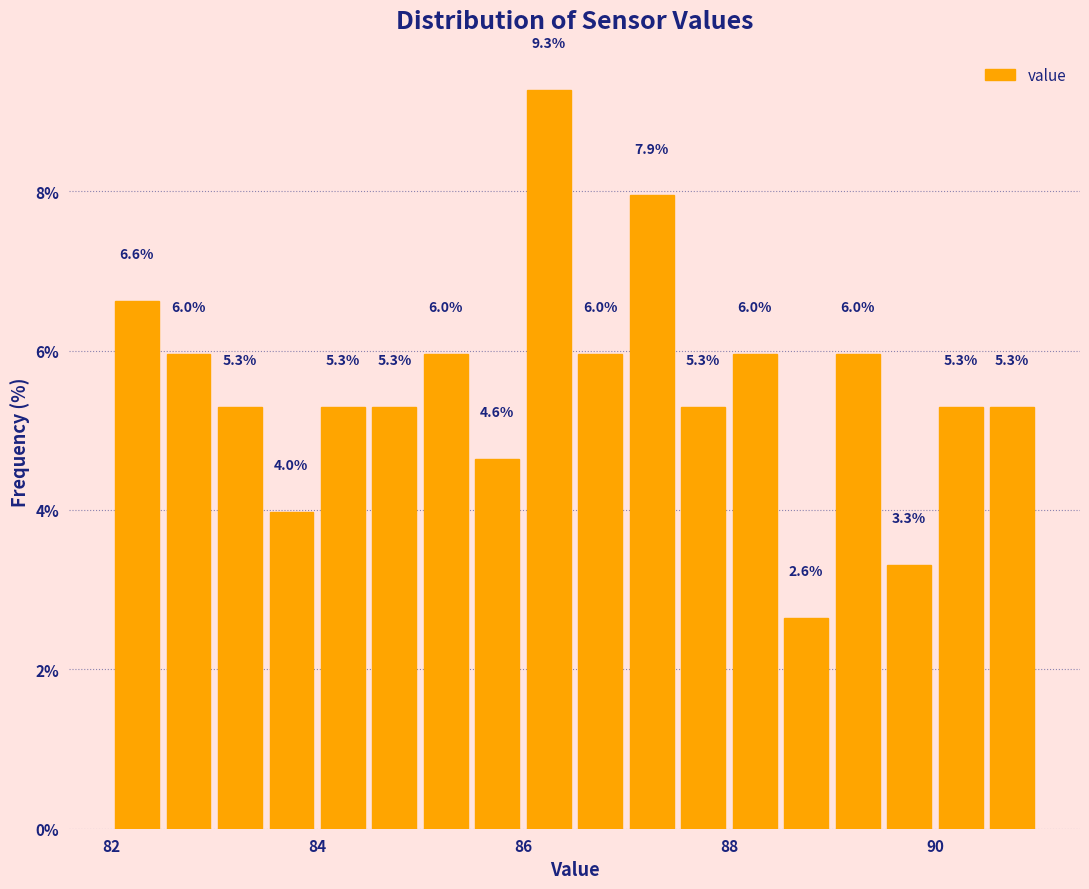

Read against the x-axis, roughly where is the centre of the tallest bar?

86.2